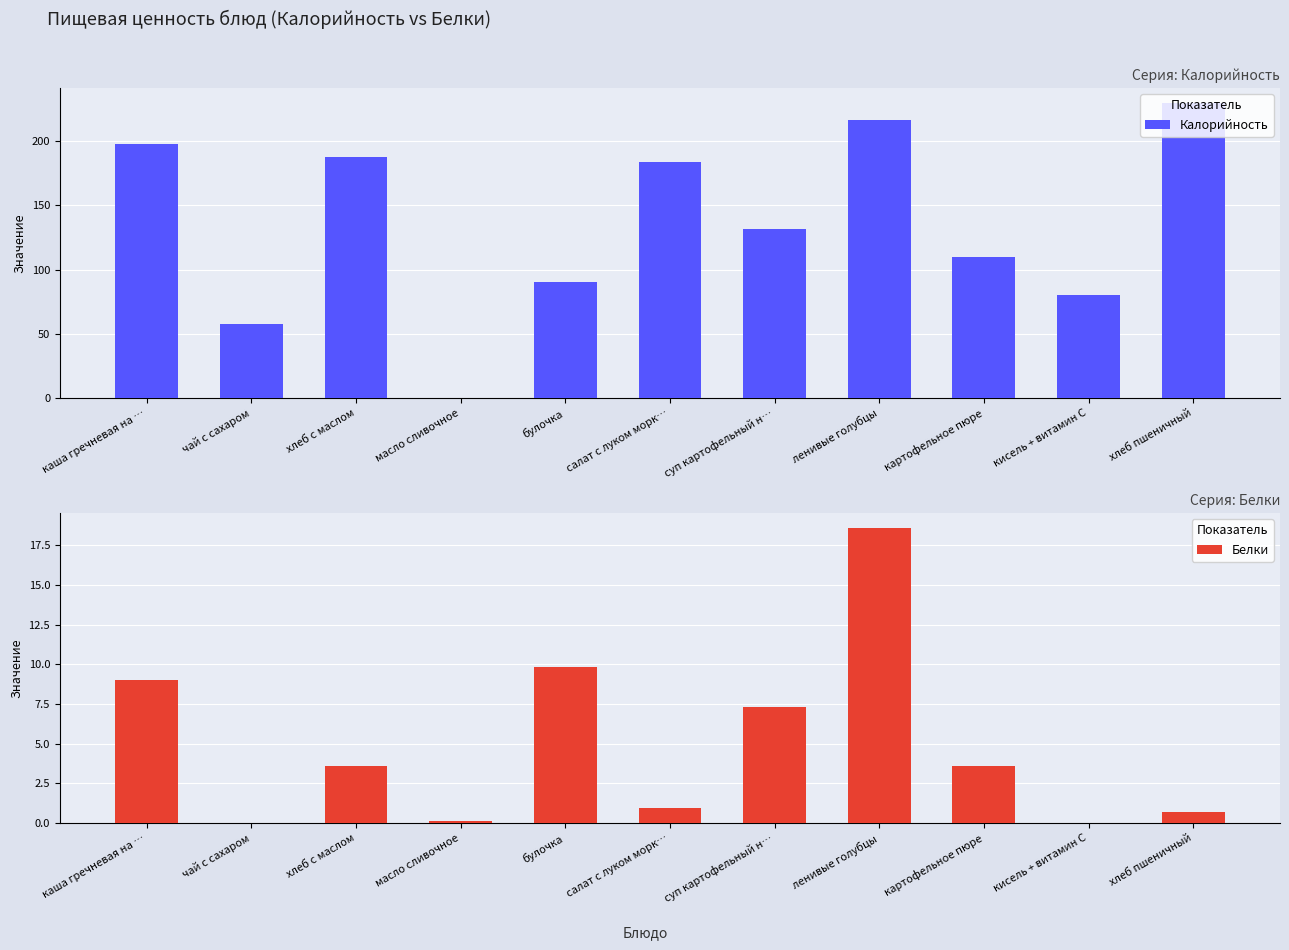

List the labels in order of Калорийность value, largest first.

хлеб пшеничный, ленивые голубцы, каша гречневая на …, хлеб с маслом, салат с луком морк…, суп картофельный н…, картофельное пюре, булочка, кисель + витамин С, чай с сахаром, масло сливочное